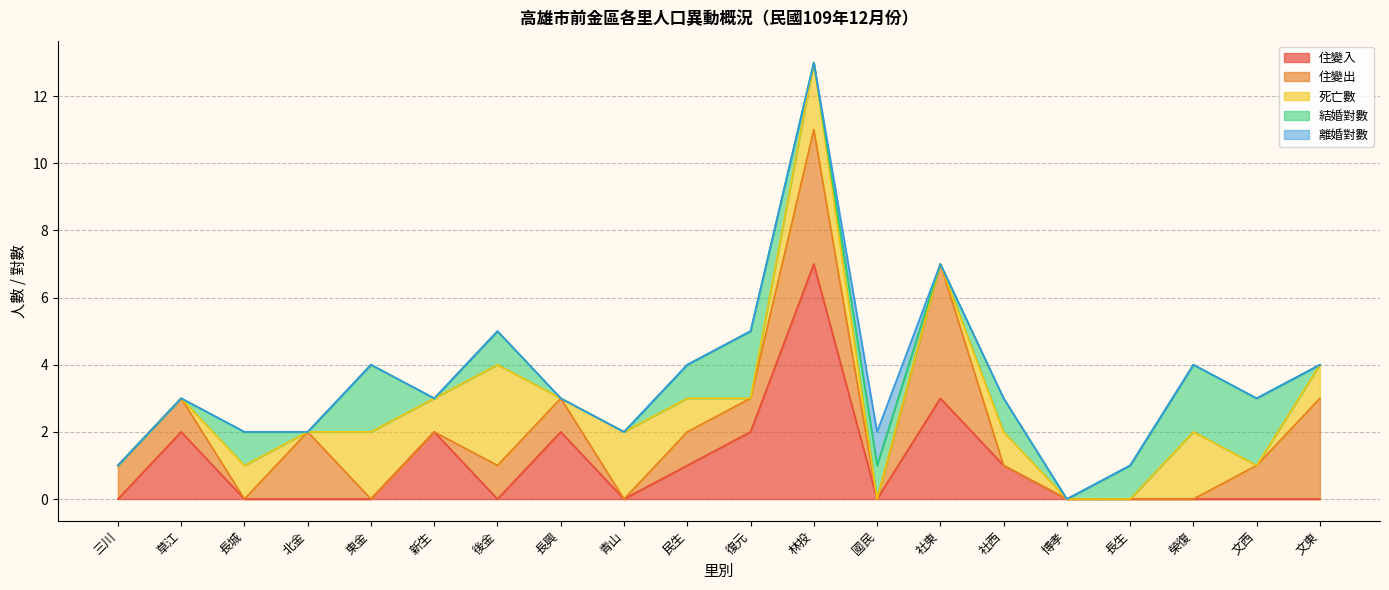

Between which two adjacent categories do 結婚對數 and 住變入 first intersect?

草江 and 長城